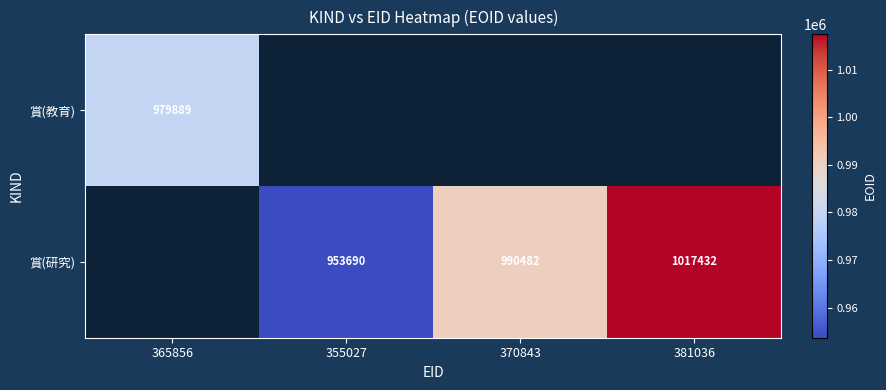

True or false: 賞(研究) has a value of 990482 at 370843.

True